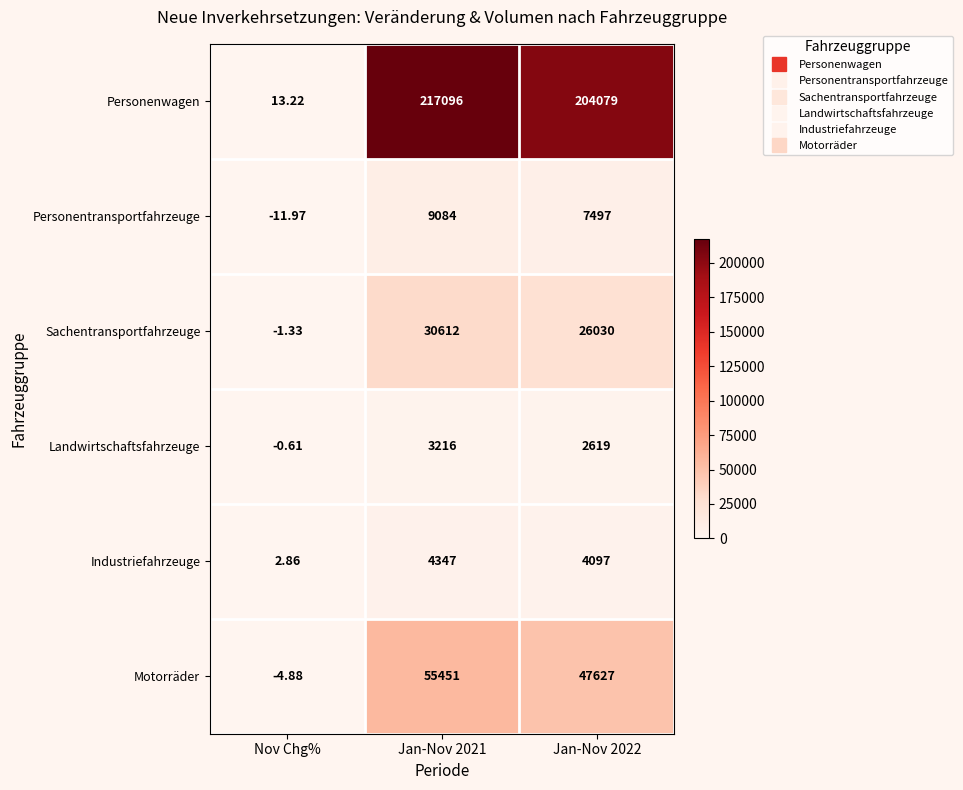

Which series has the widest spread of values?

Personenwagen